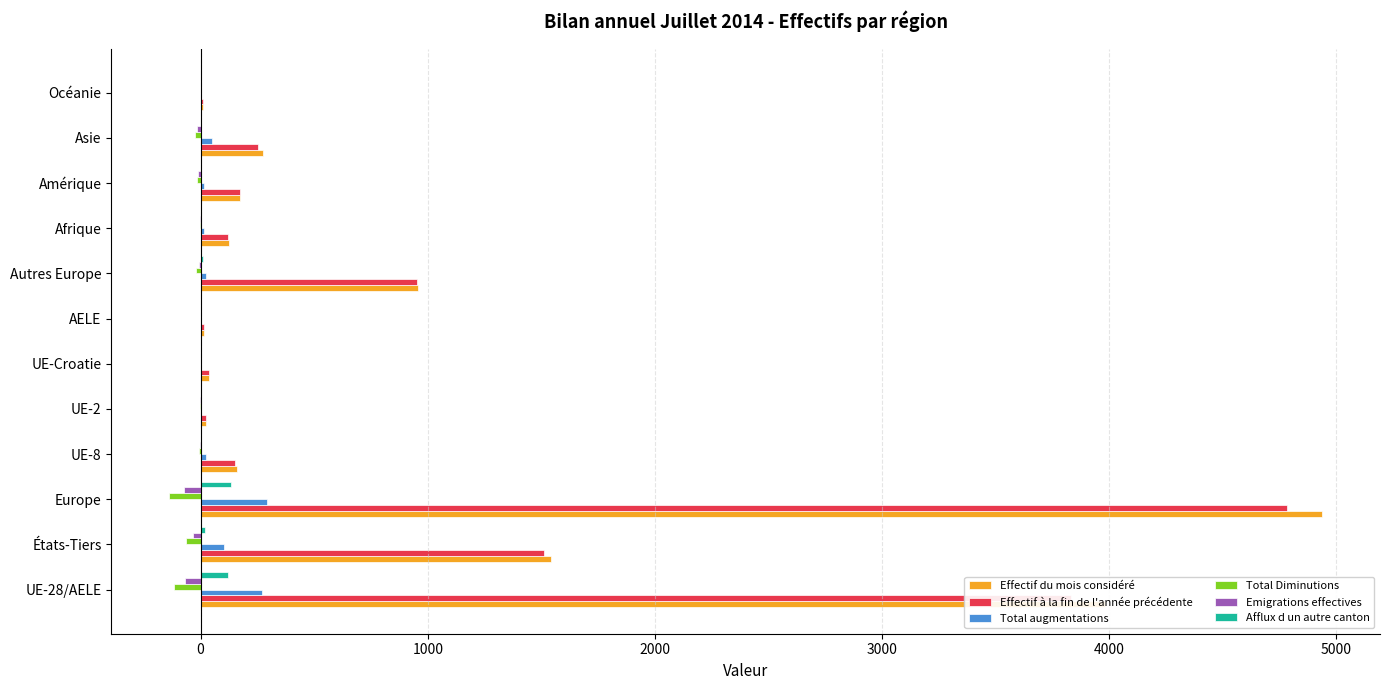

The value of Effectif du mois considéré at Amérique is 175. True or false?

True